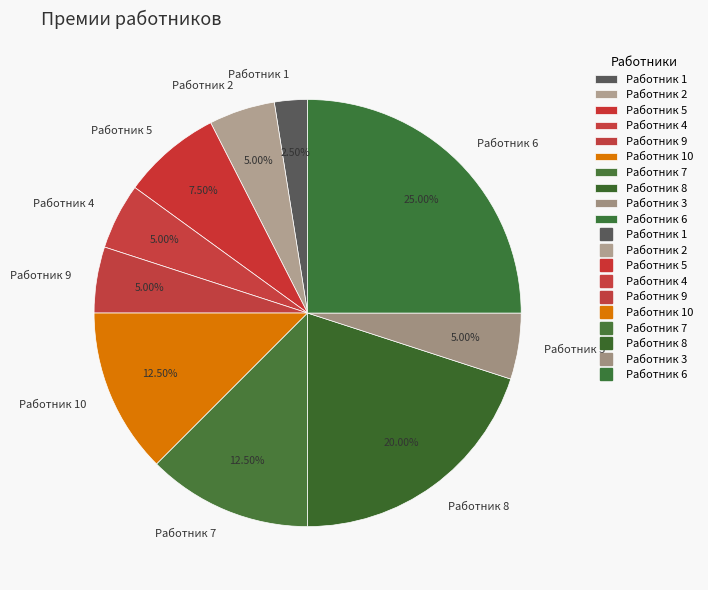

Which has a higher value, Работник 6 or Работник 1?

Работник 6